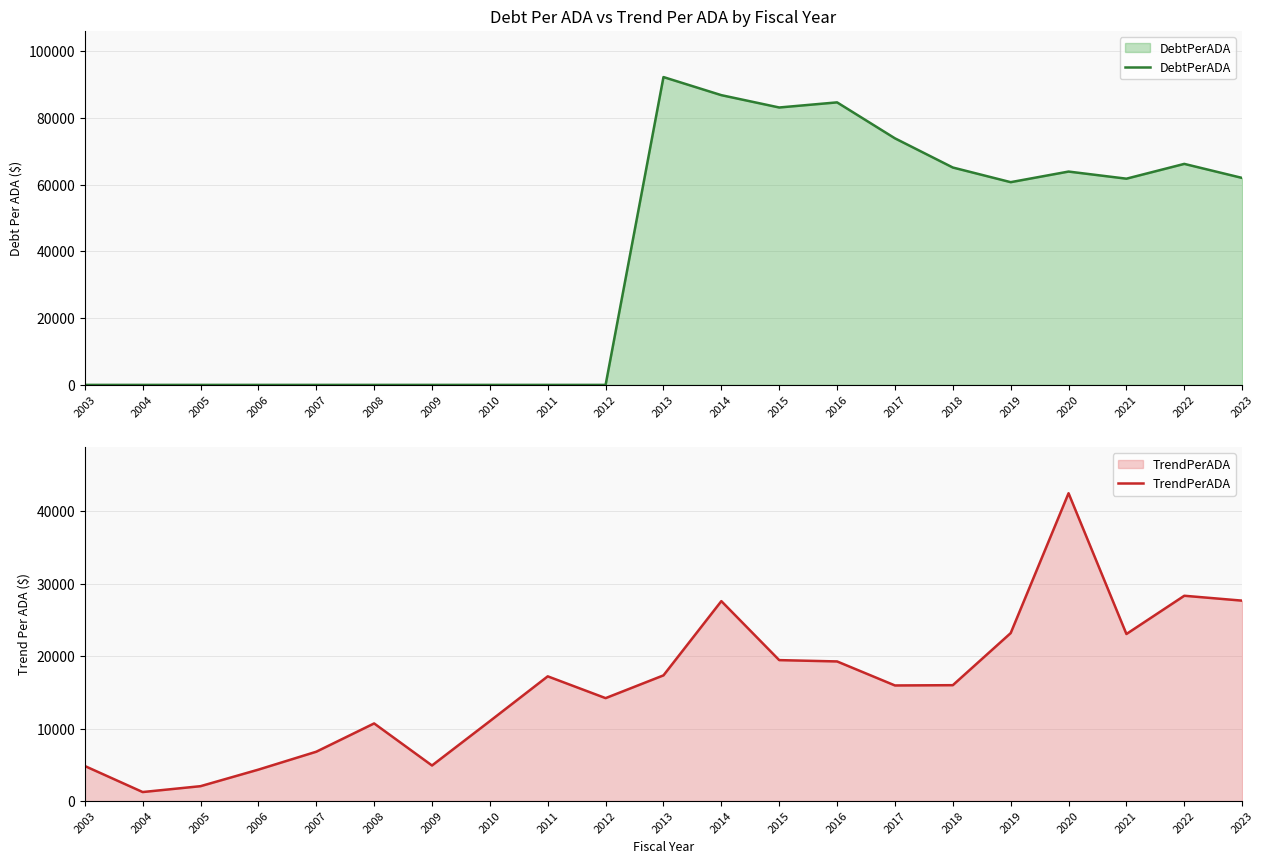

At which label is DebtPerADA closest to 46109?

2019